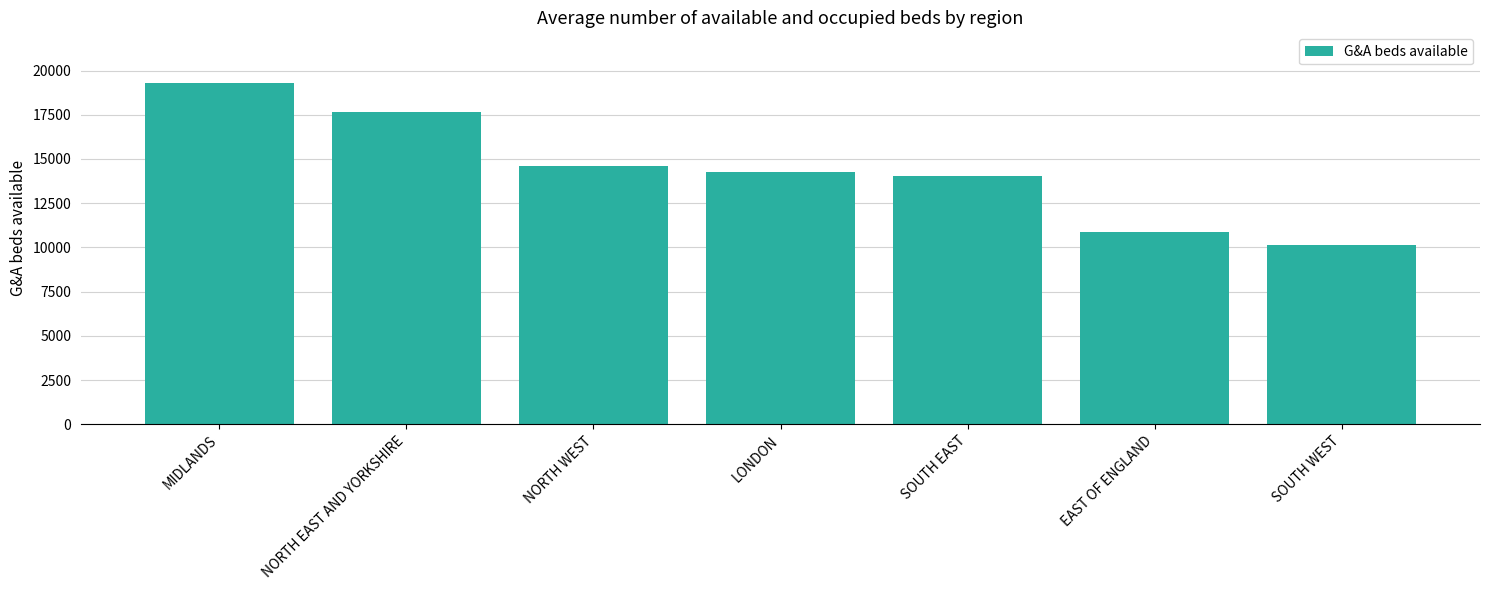

What is the label of the 2nd bar from the left?

NORTH EAST AND YORKSHIRE